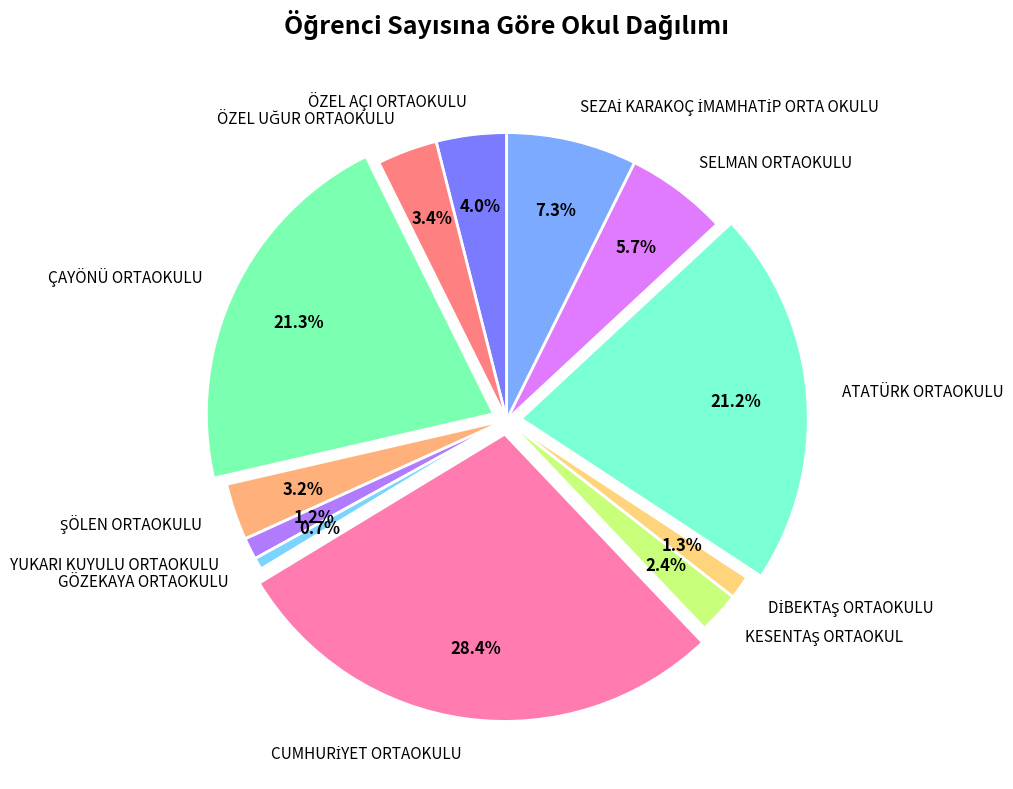

Is there any slice that represents more than half of the pie?

No